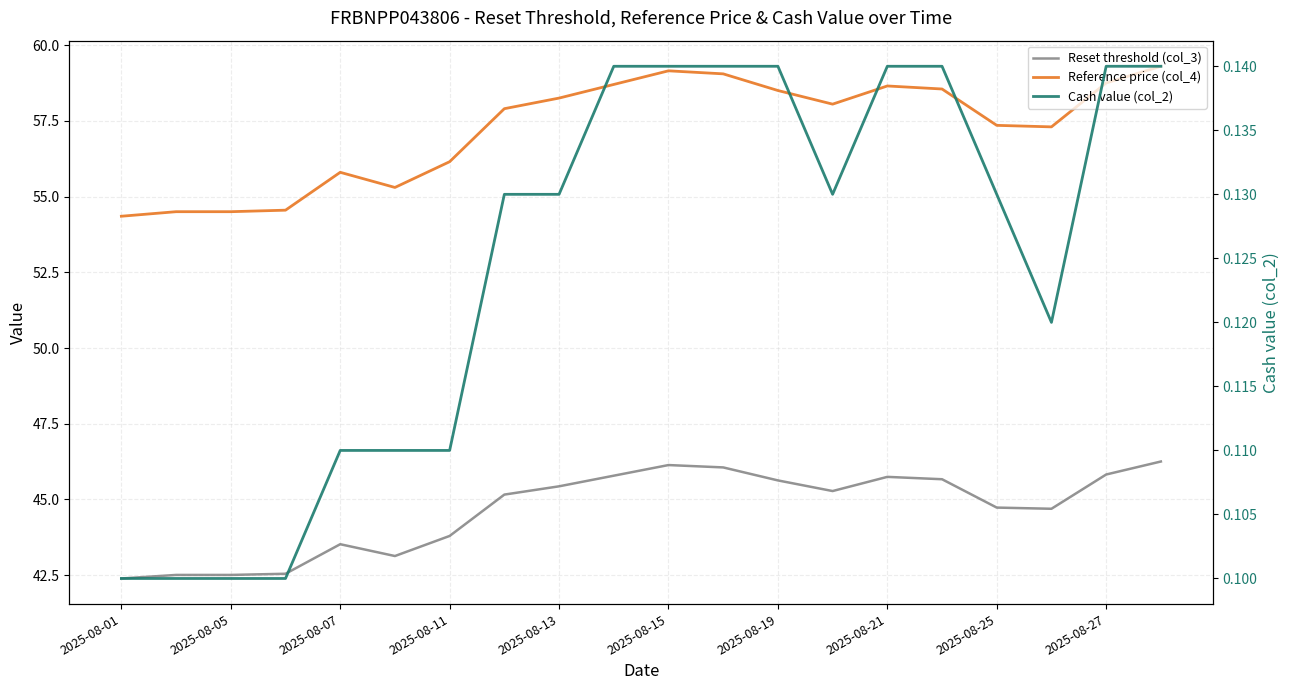

True or false: Reference price (col_4) has a value of 58.5 at 15.

True